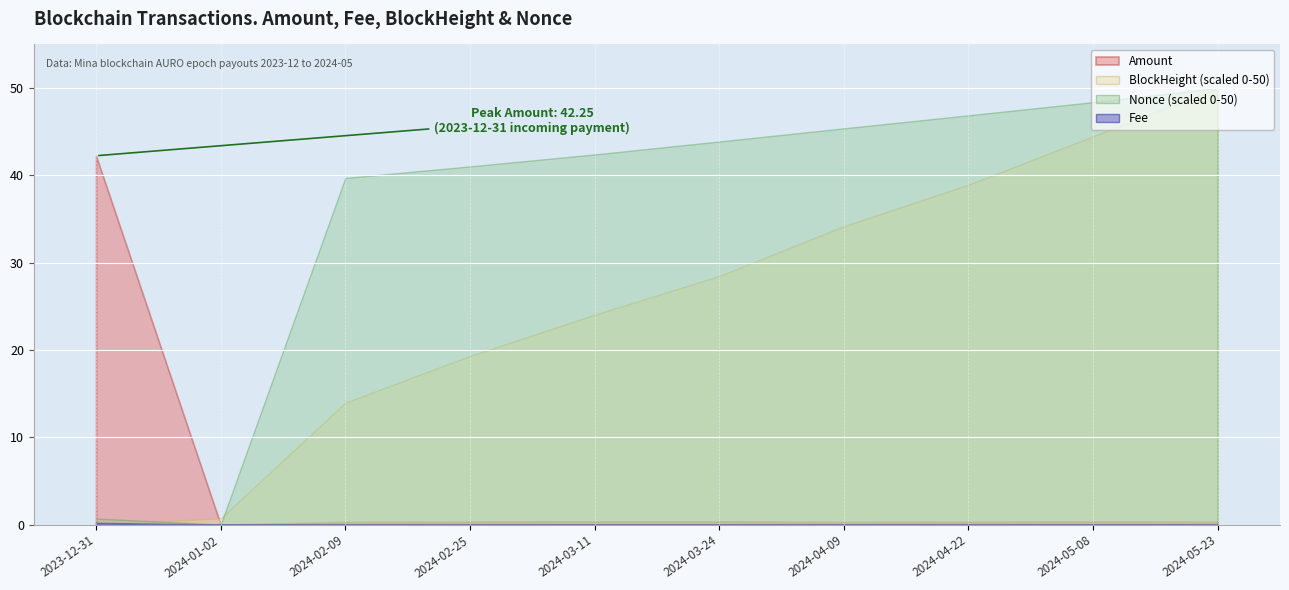

How many categories are shown in the chart?

10